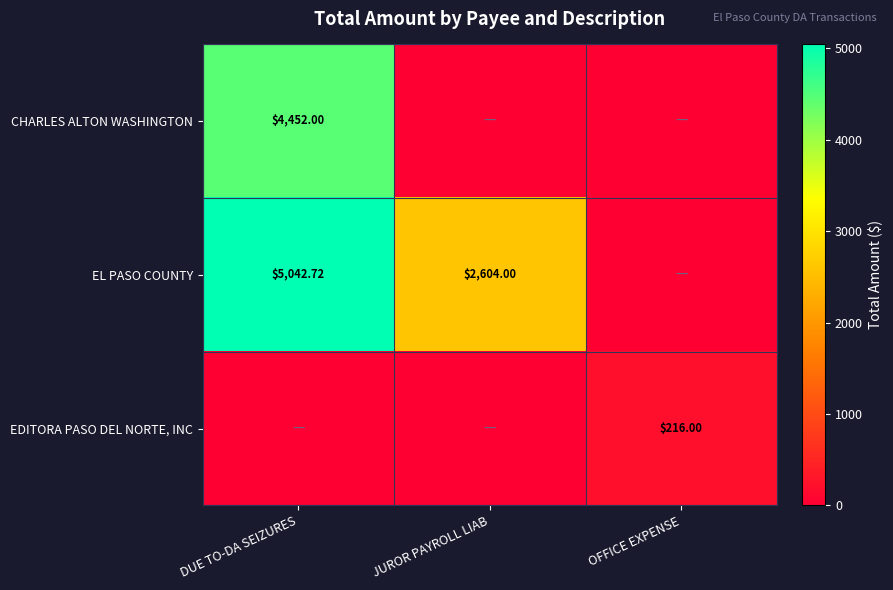

At which category is the sum across all series the highest?

DUE TO-DA SEIZURES